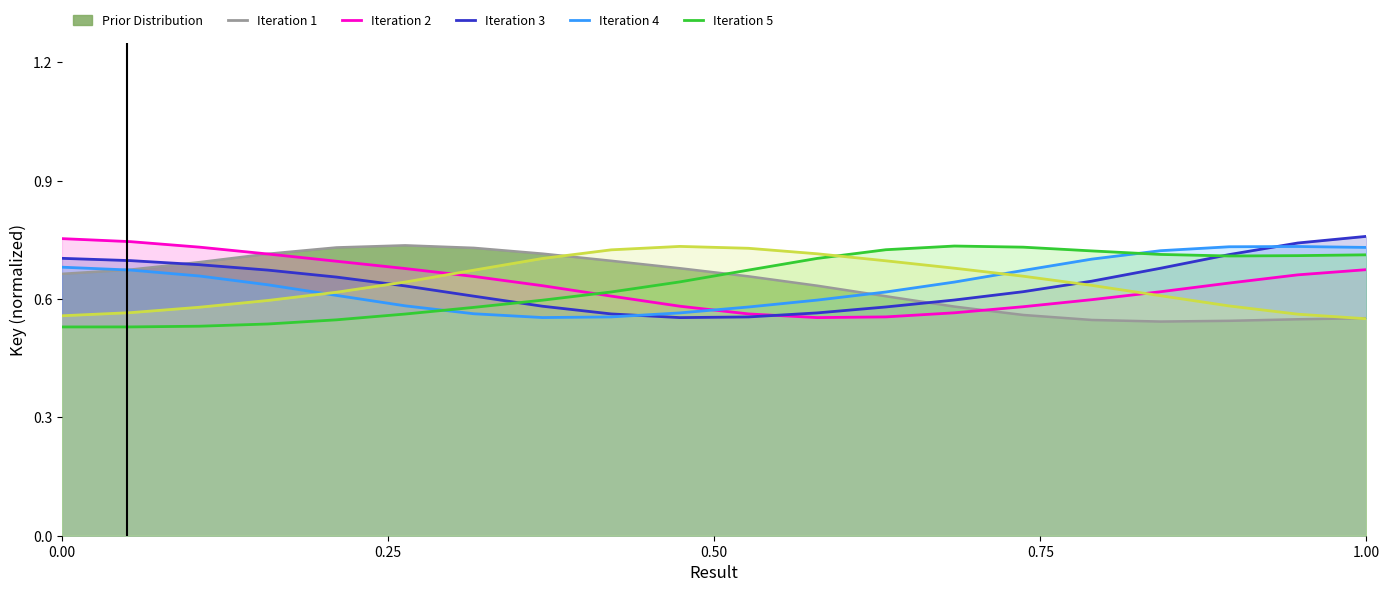

What is the difference between the maximum and minimum values in the Iteration 2 series?

0.2